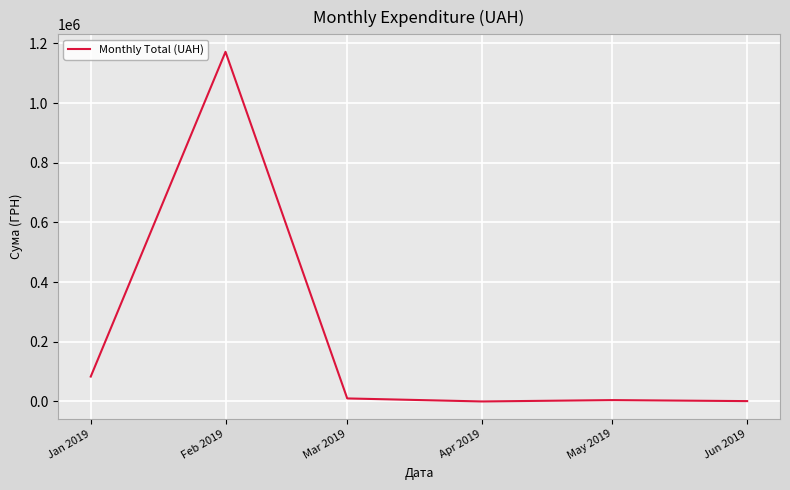

At which category does the data reach its first local peak?

Feb 2019